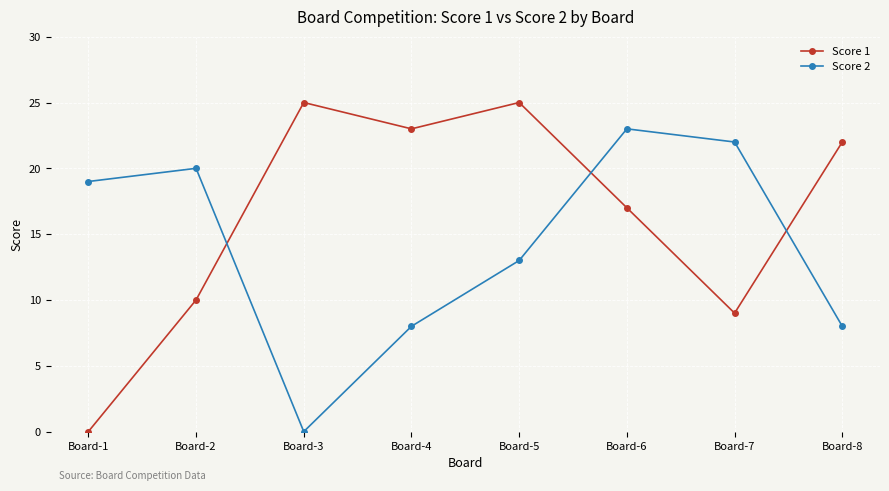

Which category has the lowest value in the Score 2 series?

Board-3